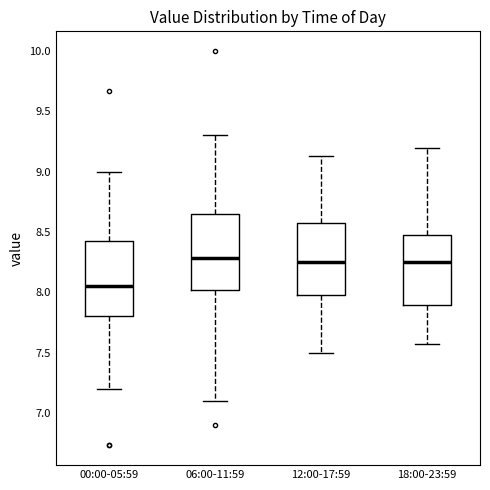

Where does the median line of the box for 00:00-05:59 sit on the y-axis? The values are not printed on the chart, so give them approximately, as read against the axis.

8.05